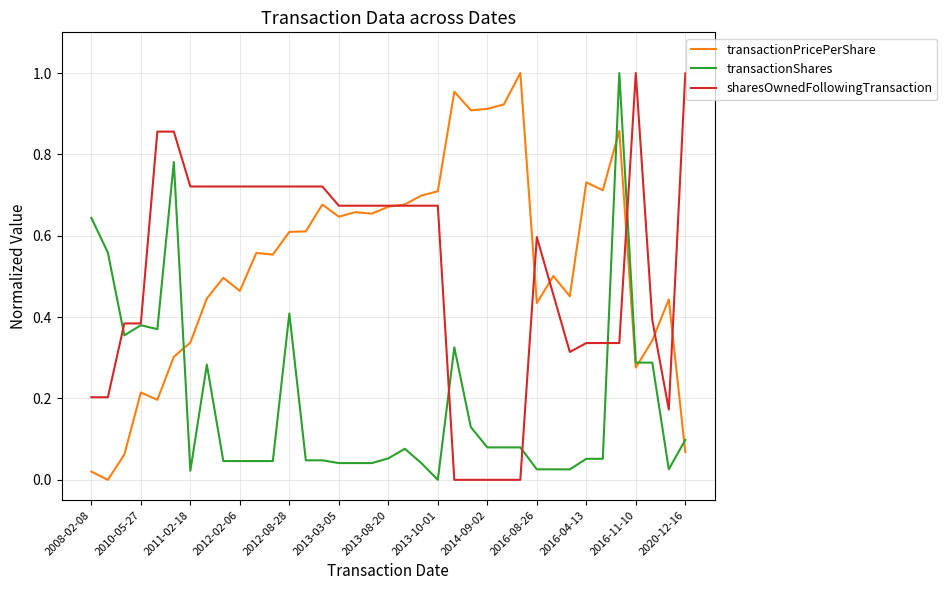

Which series ends up on top after the final intersection of transactionPricePerShare and transactionShares?

transactionShares